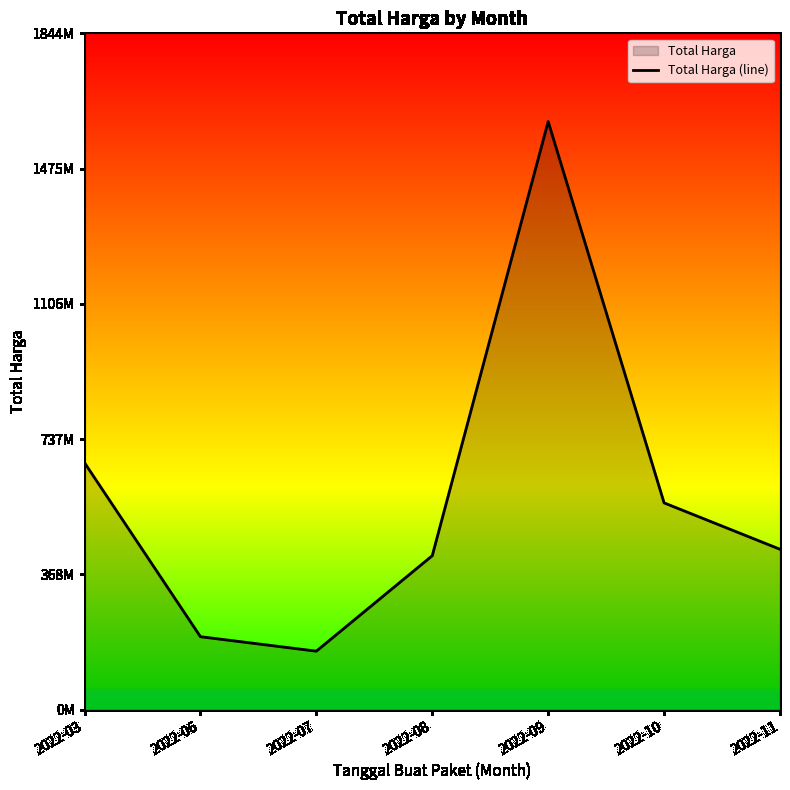

What is the sum of the values at 2022-10 and 2022-09?

2168330150